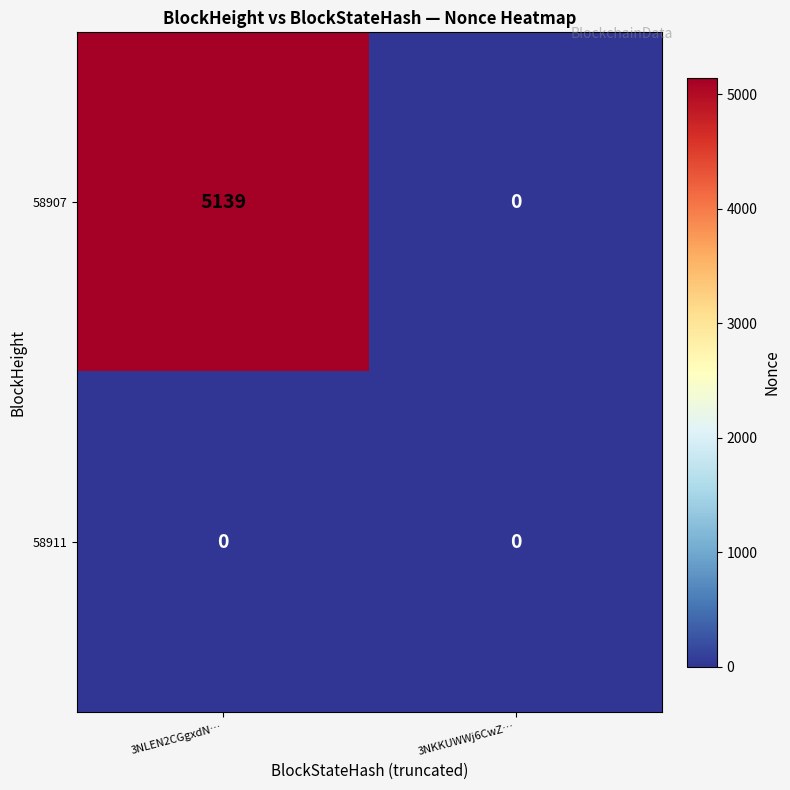

Rank the series by their average value, from lowest to highest.

58911, 58907